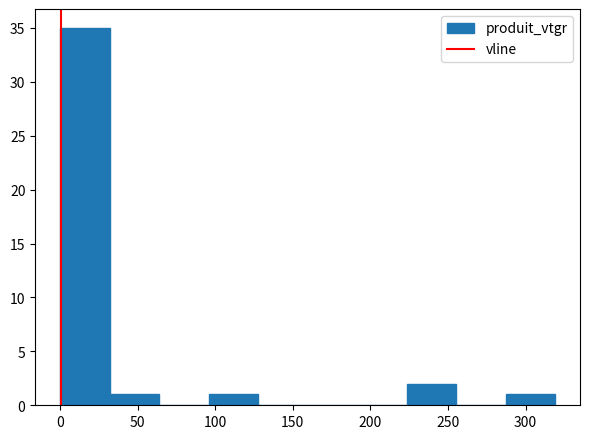

Over which range of the x-axis is the bar tallest?

0 to 30